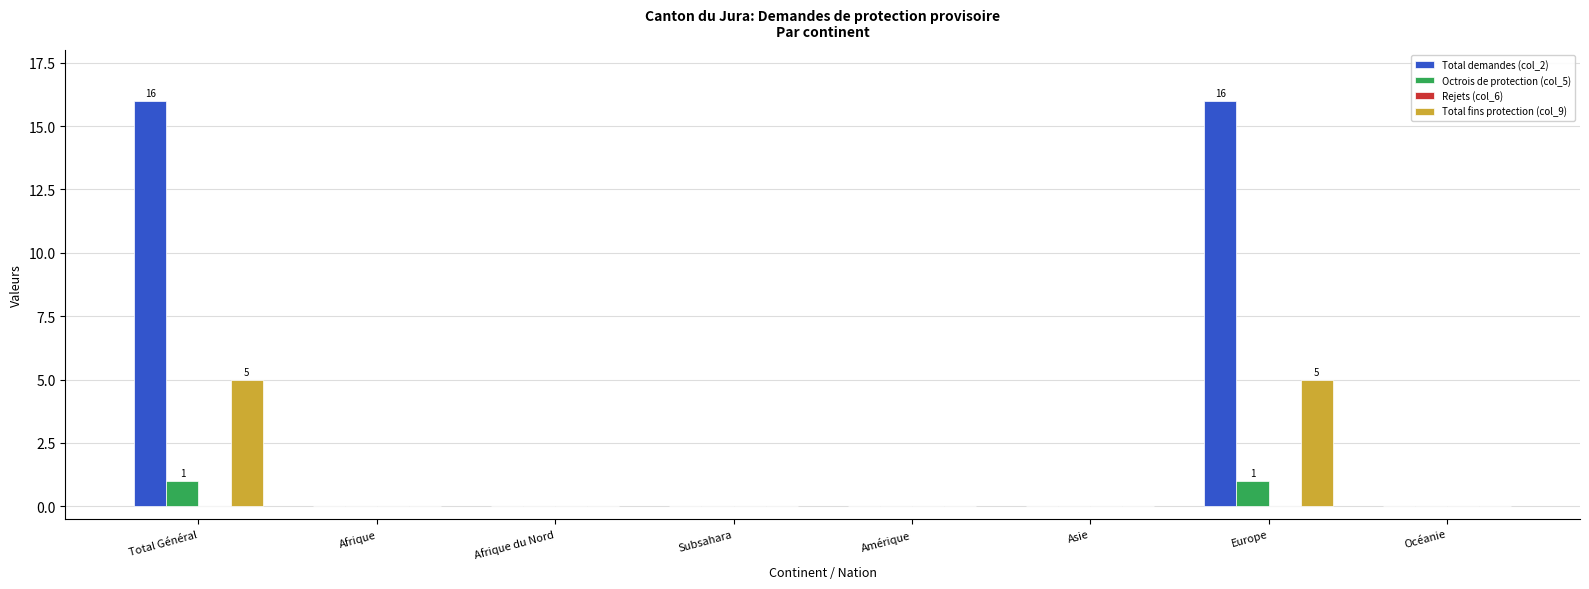

What is the total value across all series at Europe?

22